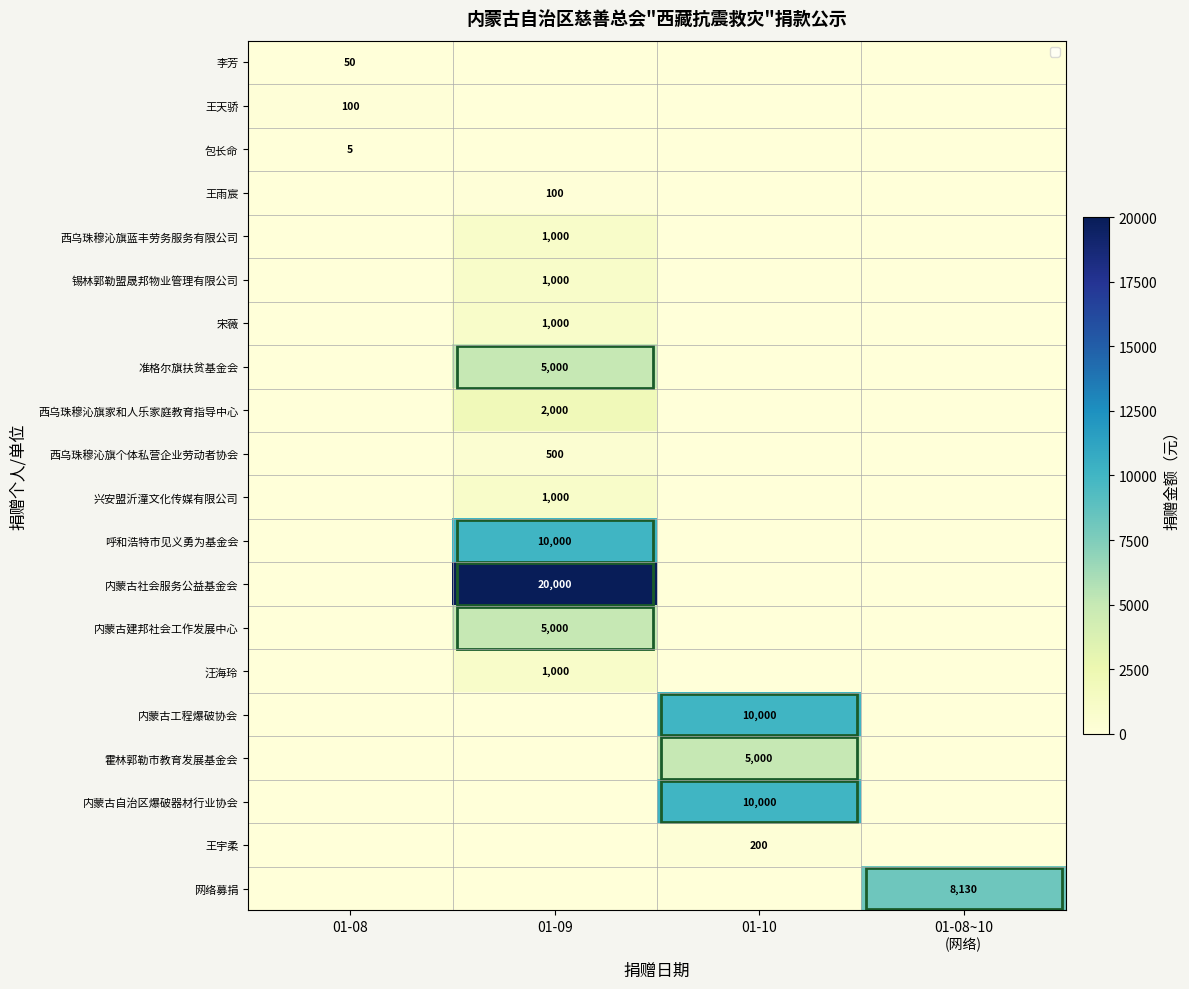

What is the maximum value for 兴安盟沂潼文化传媒有限公司?

1000.0